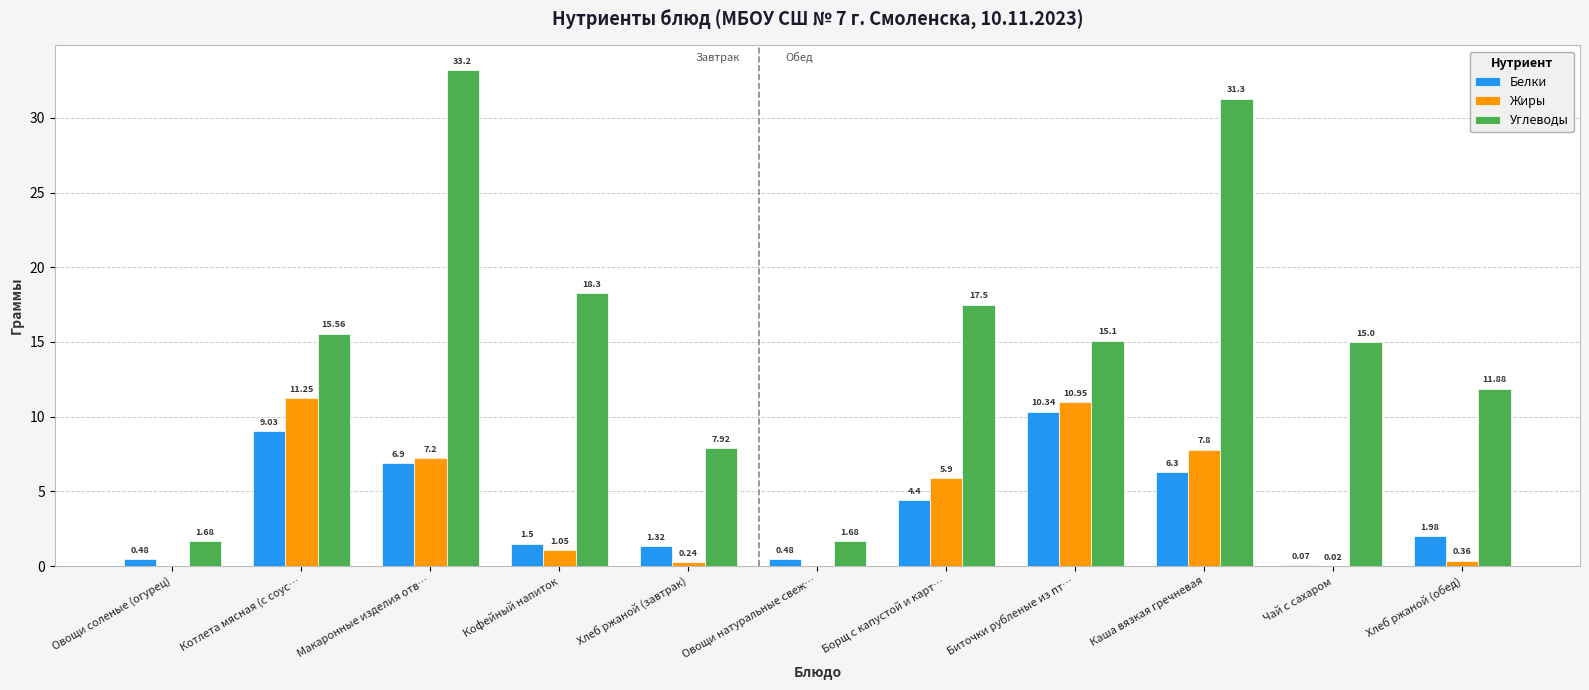

What are all the series names shown in the legend?

Белки, Жиры, Углеводы